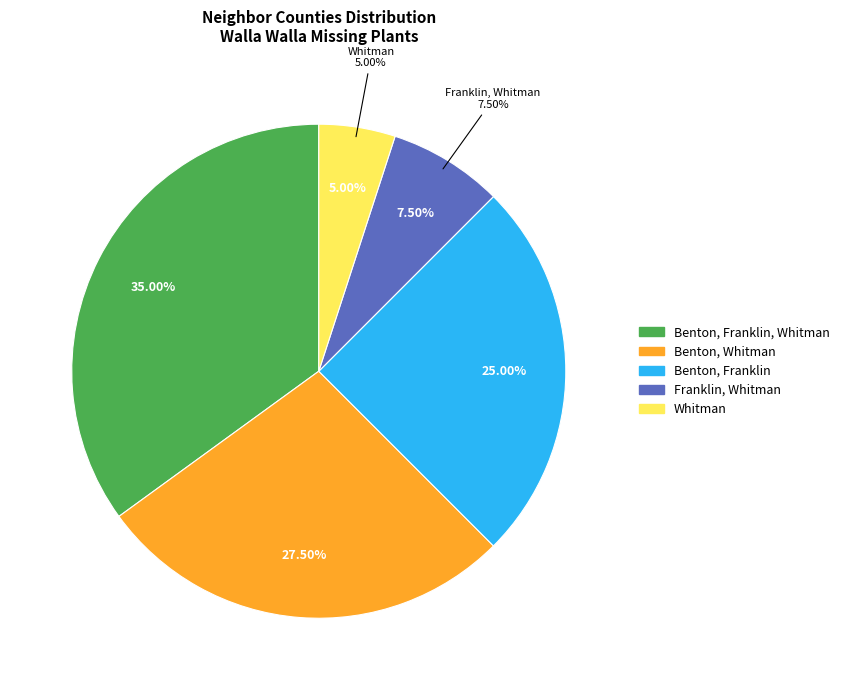

Does any single category account for the majority?

No